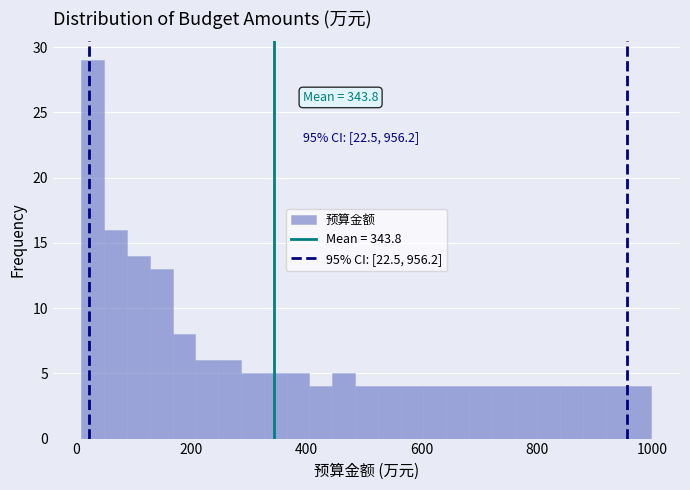

Around what value on the x-axis is the tallest bar? Give the approximate position of its centre, as read against the axis.

20